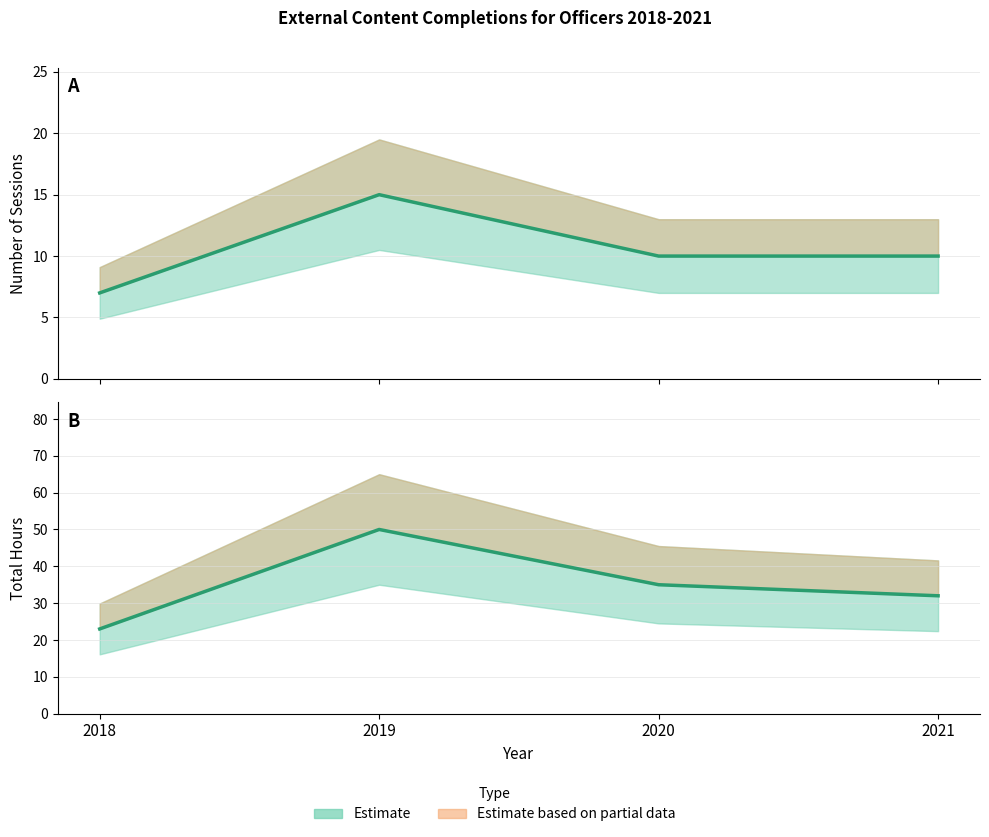

Count the total_hours values in the range 32 to 50.

3